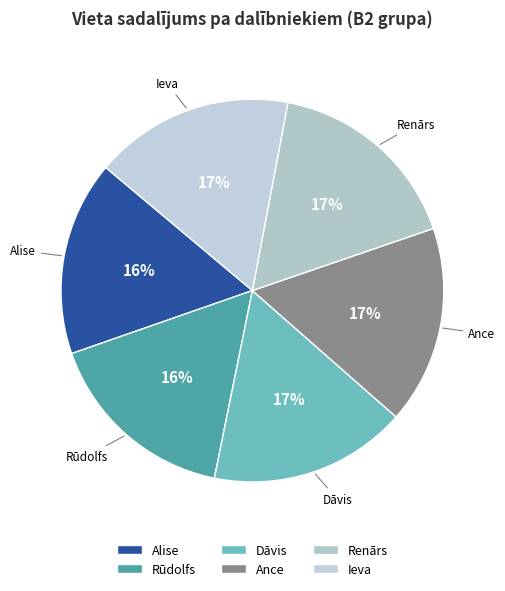

Does any single category account for the majority?

No